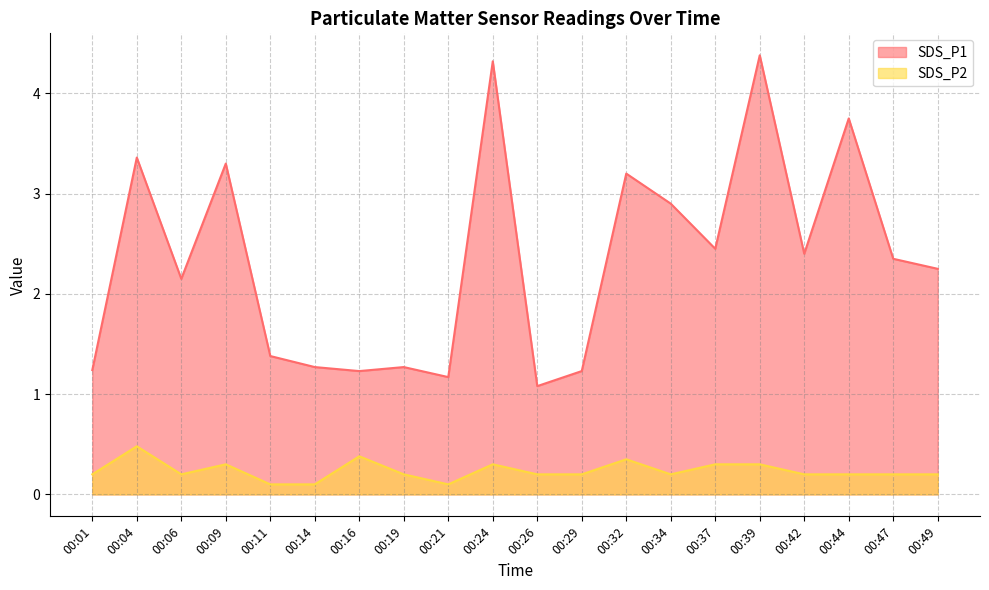

Which series has the widest spread of values?

SDS_P1